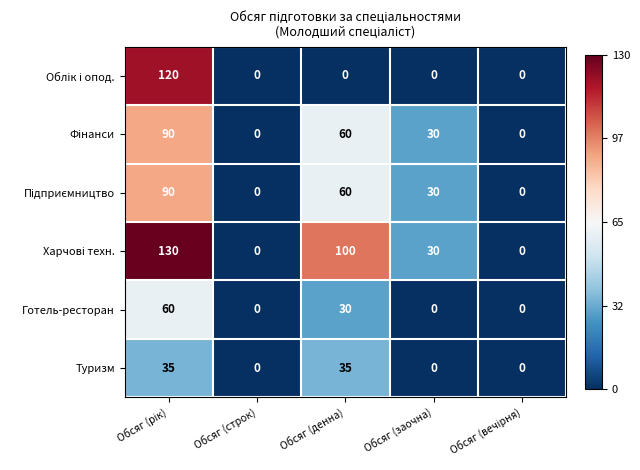

What is the total value across all series at Обсяг (заочна)?

90